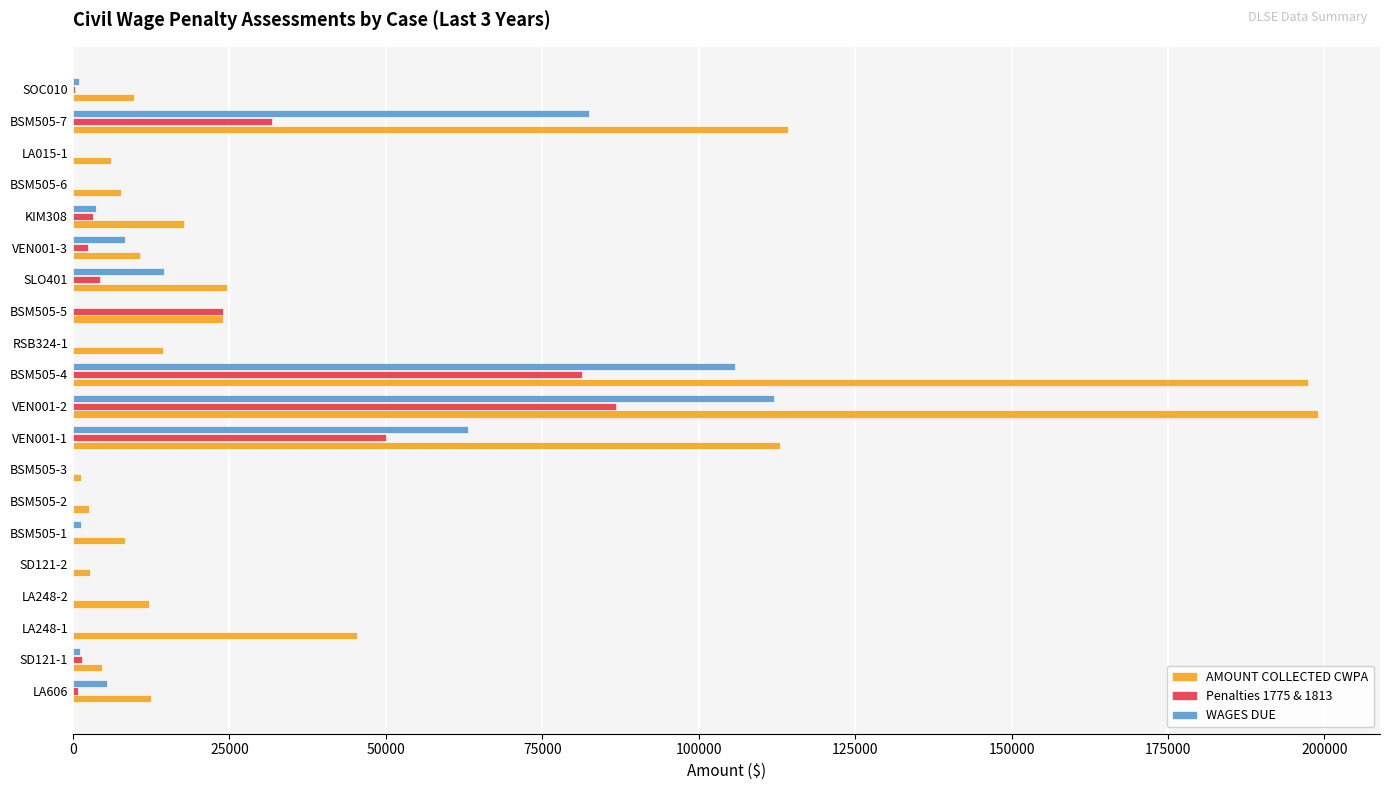

The value of Penalties 1775 & 1813 at BSM505-4 is 38555.4. True or false?

False